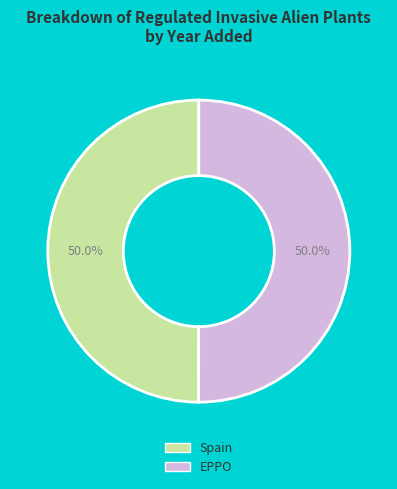

What percentage do EPPO and Spain together represent?

100.0%